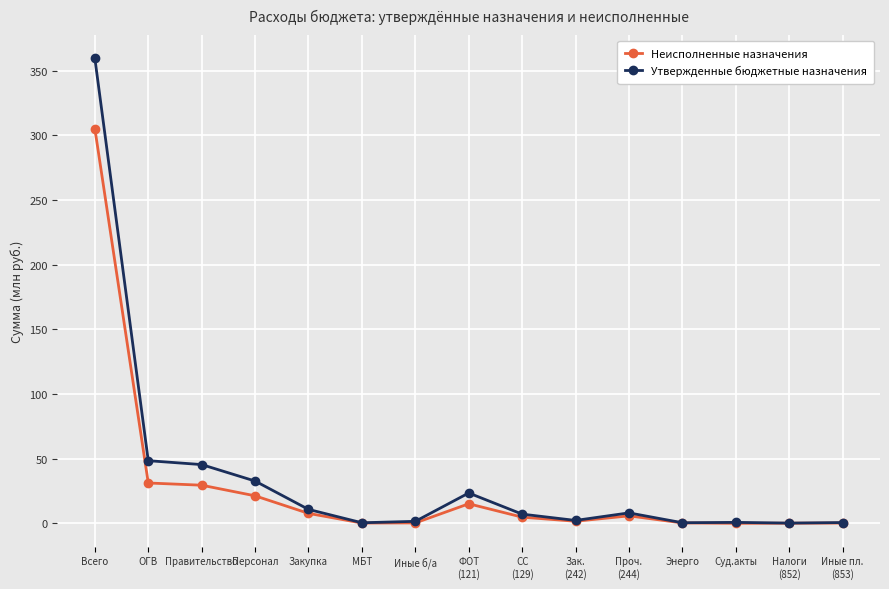

Which series has the largest range (max minus min)?

Утвержденные бюджетные назначения